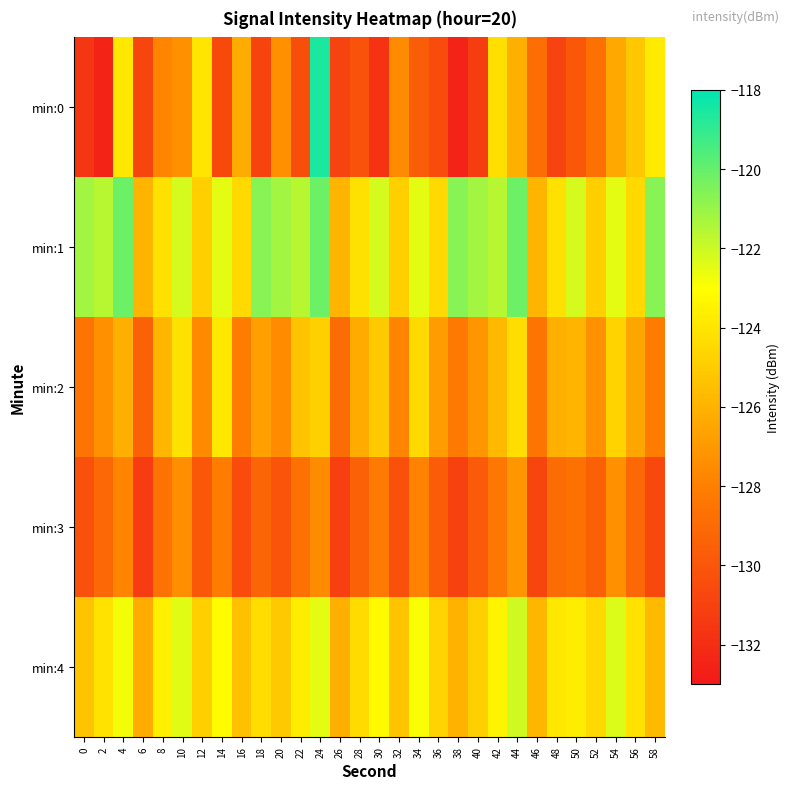

Reading left to right, list all the values displayed in this chart.

min:0: 0=-131.5	2=-132.4	4=-123.9	6=-130.8	8=-127.7	10=-127.3	12=-124.0	14=-130.6	16=-126.3	18=-130.8	20=-127.3	22=-130.4	24=-118.6	26=-130.9	28=-130.1	30=-131.7	32=-127.5	34=-129.7	36=-130.5	38=-132.5	40=-131.2	42=-124.2	44=-126.1	46=-128.8	48=-130.9	50=-129.9	52=-128.7	54=-126.4	56=-125.2	58=-123.8
min:1: 0=-121.2	2=-121.6	4=-120.1	6=-125.9	8=-124.2	10=-122.2	12=-124.9	14=-122.5	16=-124.5	18=-120.6	20=-121.2	22=-121.6	24=-120.1	26=-125.9	28=-124.2	30=-122.2	32=-124.9	34=-122.5	36=-124.5	38=-120.6	40=-121.2	42=-121.6	44=-120.1	46=-125.9	48=-124.2	50=-122.2	52=-124.9	54=-122.5	56=-124.5	58=-120.6
min:2: 0=-128.5	2=-127.3	4=-126.1	6=-129.4	8=-125.8	10=-124.2	12=-127.6	14=-123.9	16=-128.1	18=-126.7	20=-127.5	22=-125.3	24=-124.8	26=-128.9	28=-126.3	30=-125.1	32=-127.8	34=-124.5	36=-126.9	38=-128.3	40=-127.1	42=-125.7	44=-124.3	46=-128.5	48=-126.1	50=-125.9	52=-127.3	54=-124.7	56=-126.5	58=-128.1
min:3: 0=-130.2	2=-129.1	4=-127.8	6=-131.3	8=-128.6	10=-127.4	12=-129.9	14=-128.1	16=-130.5	18=-129.3	20=-130.1	22=-128.7	24=-127.5	26=-131.1	28=-129.4	30=-128.2	32=-130.3	34=-127.9	36=-129.7	38=-131.0	40=-129.8	42=-128.4	44=-127.1	46=-130.8	48=-128.9	50=-128.7	52=-129.5	54=-127.3	56=-129.1	58=-130.7
min:4: 0=-125.3	2=-124.1	4=-122.8	6=-126.3	8=-123.6	10=-122.4	12=-124.9	14=-123.1	16=-125.5	18=-124.3	20=-125.1	22=-123.7	24=-122.5	26=-126.1	28=-124.4	30=-123.2	32=-125.3	34=-122.9	36=-124.7	38=-126.0	40=-124.8	42=-123.4	44=-122.1	46=-125.8	48=-123.9	50=-123.7	52=-124.5	54=-122.3	56=-124.1	58=-125.7